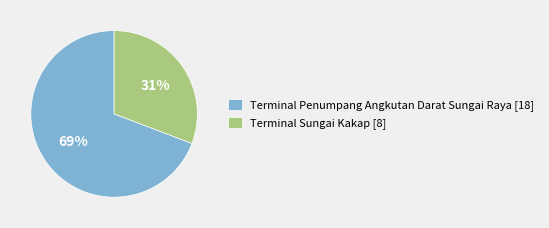

Which slice is the smallest?

Terminal Sungai Kakap